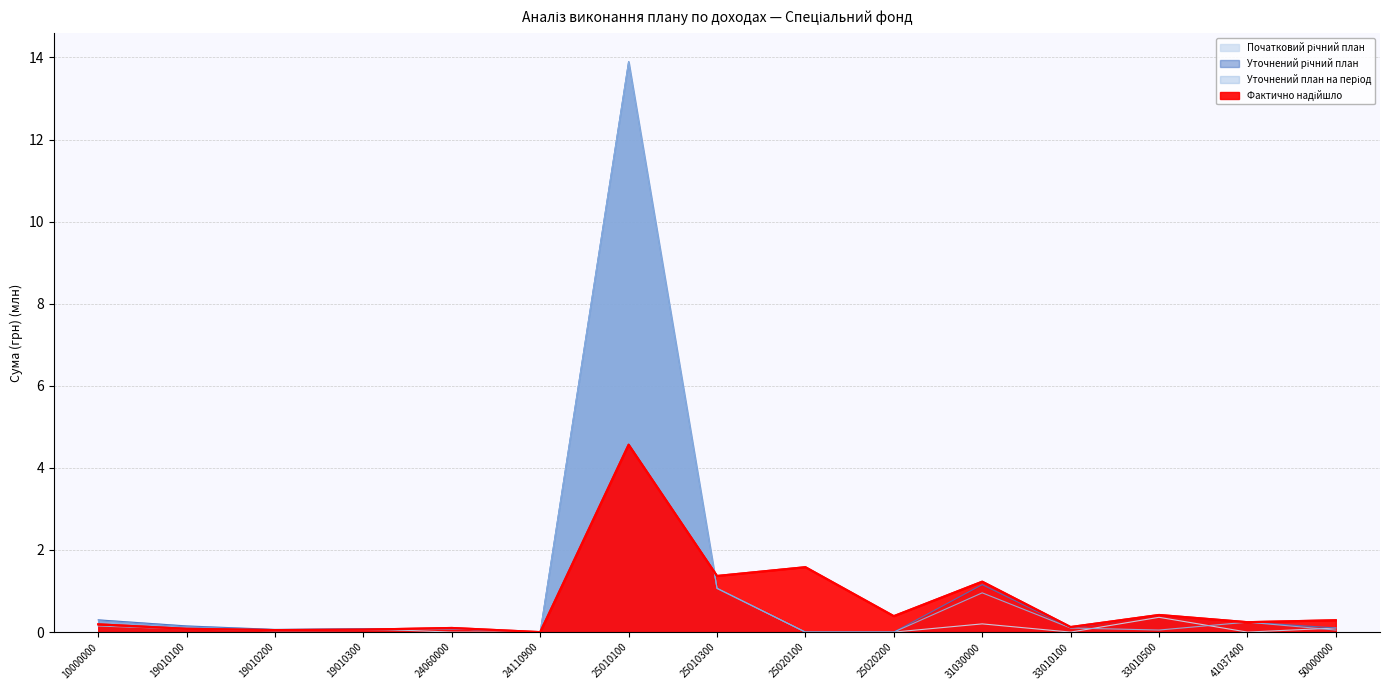

What is the difference between the Фактично надійшло values at 50000000 and 31030000?

0.9